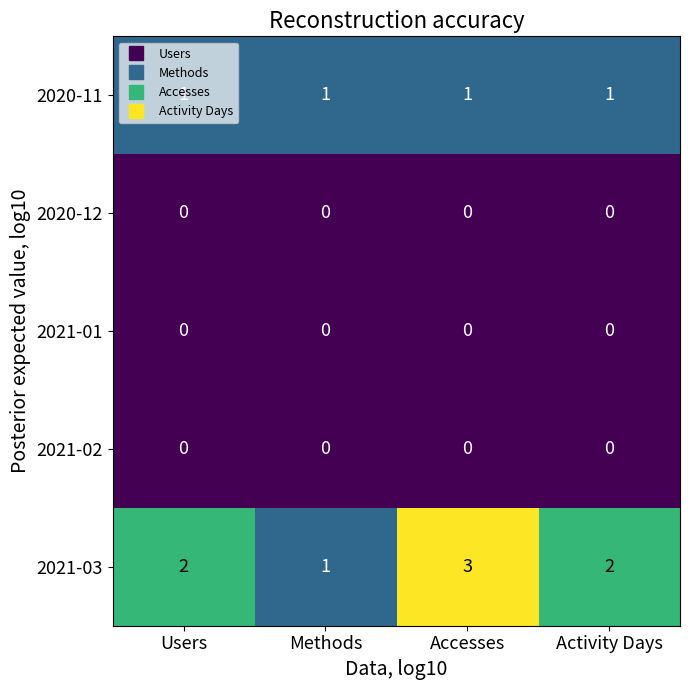

Which label corresponds to the largest value in the chart?

Accesses